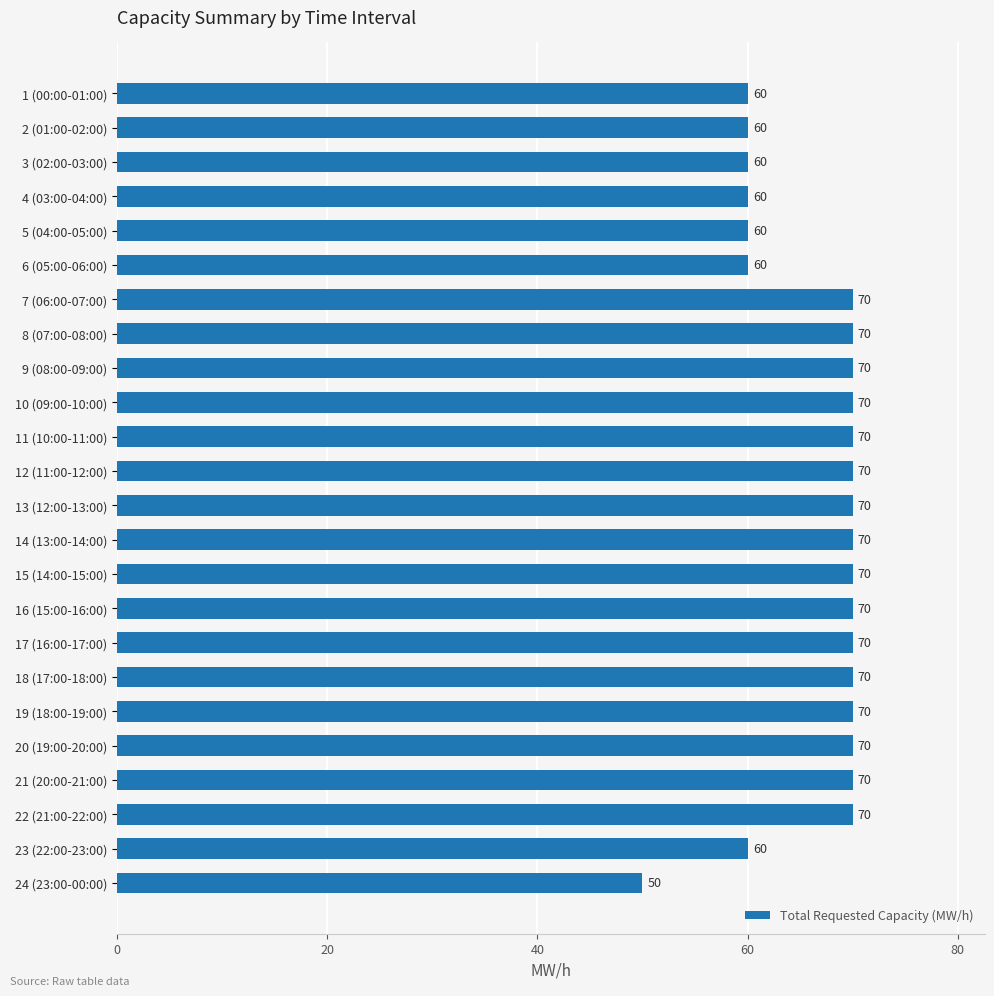

What is the greatest value displayed?

70